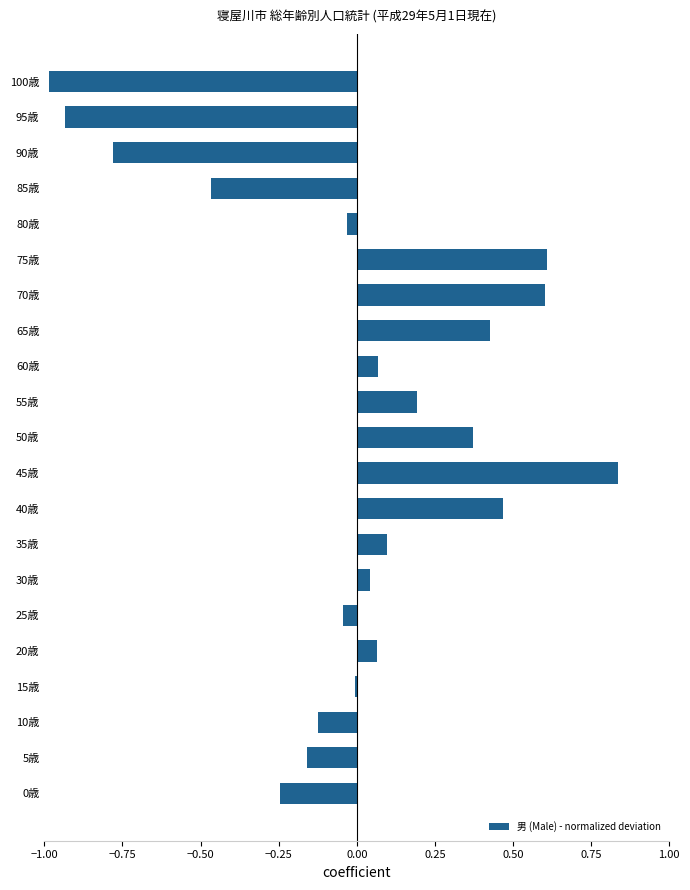

Count the number of categories in the chart.

21